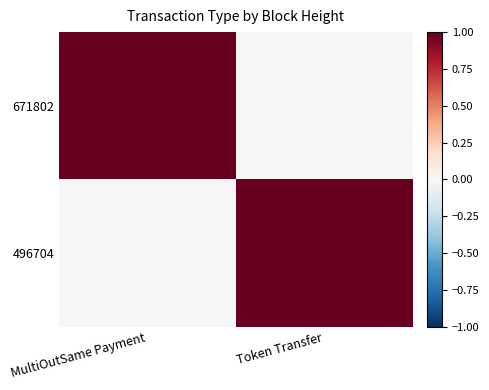

What is the spread (max minus min) of values at MultiOutSame Payment?

1